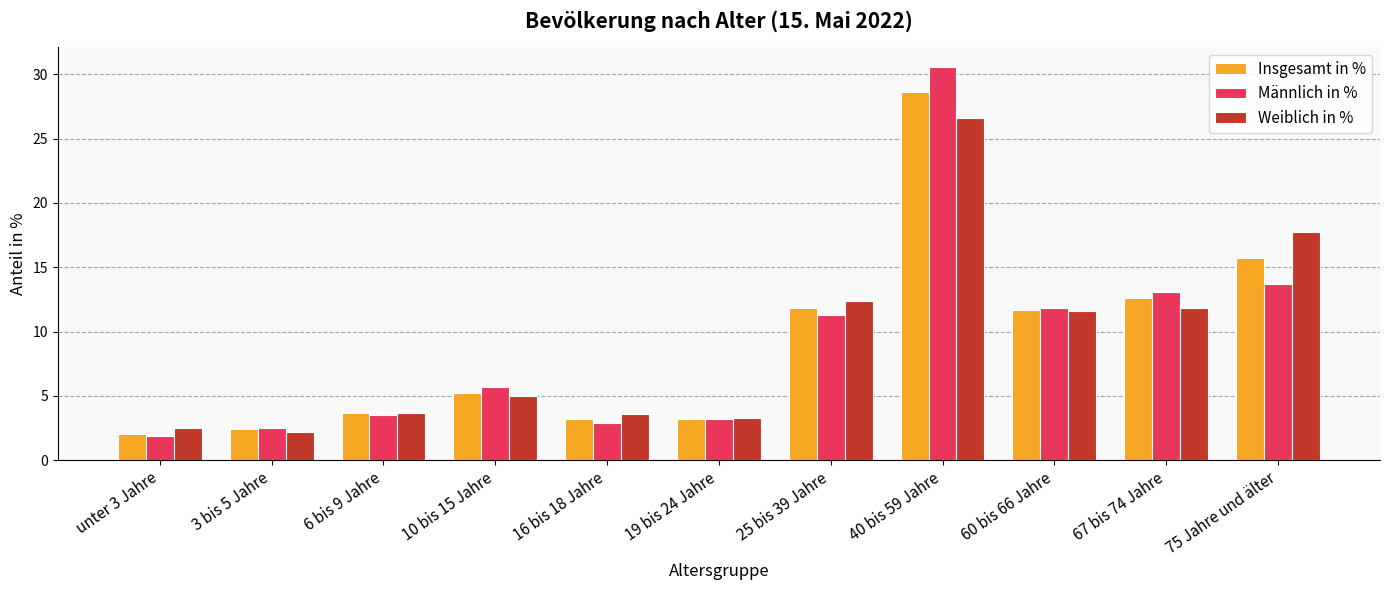

What is the label of the 5th bar from the right?

25 bis 39 Jahre